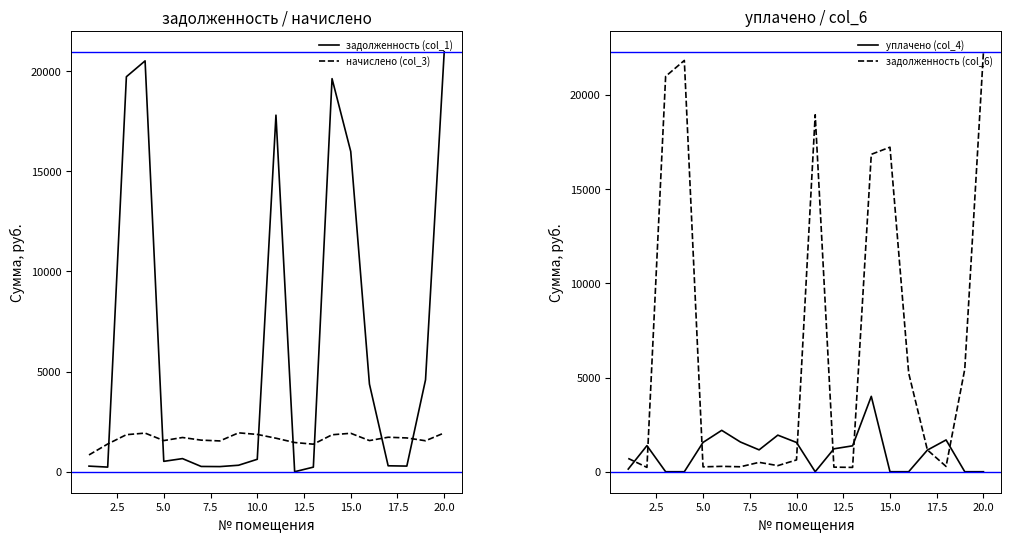

List the series in order of their peak value, lowest first.

начислено (col_3), уплачено (col_4), задолженность (col_1), задолженность (col_6)